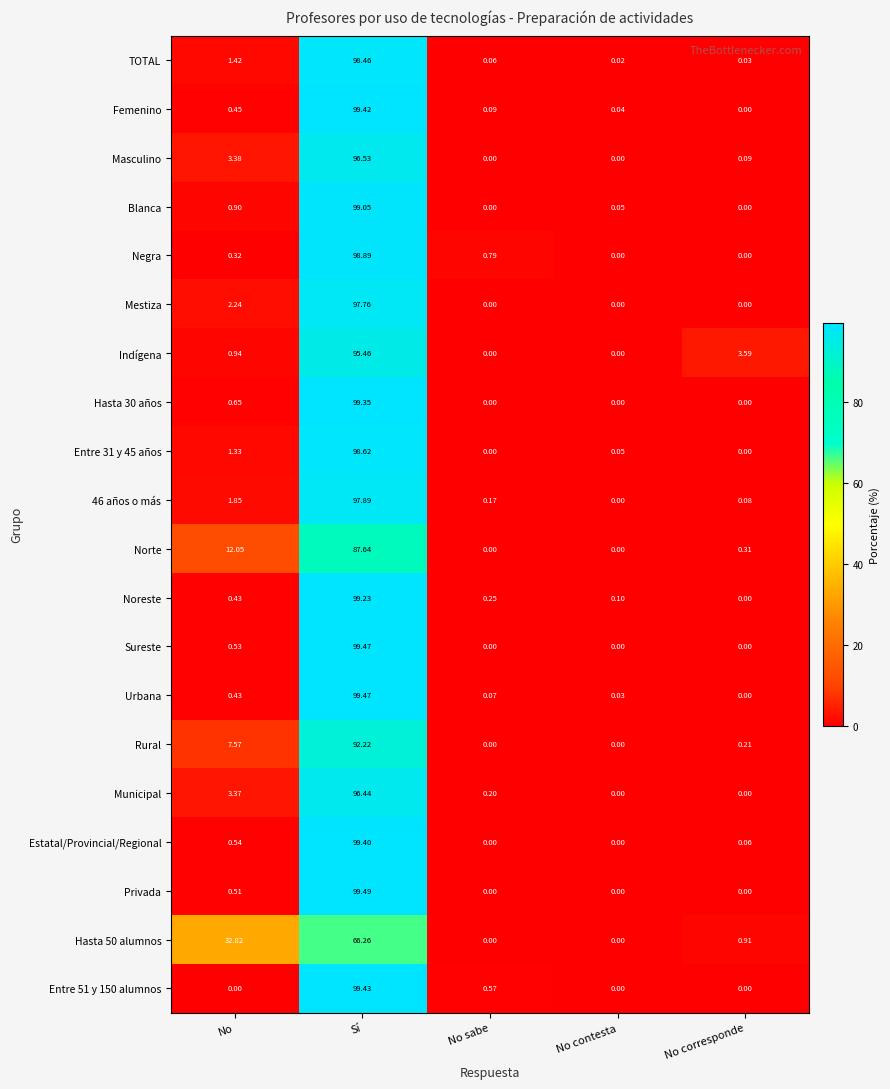

Rank the categories by Urbana value from lowest to highest.

No corresponde, No contesta, No sabe, No, Sí